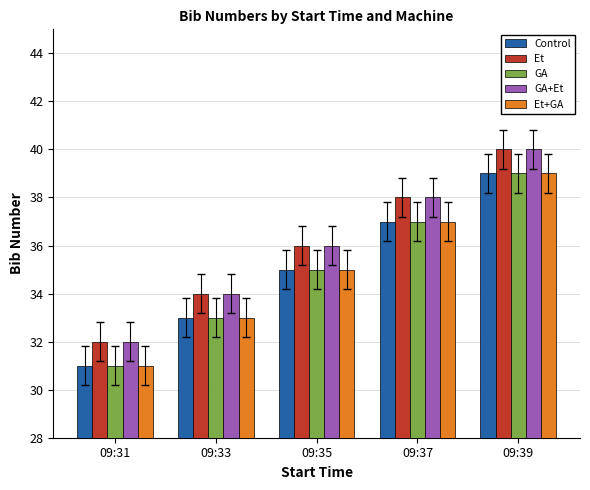

What is the maximum value shown in the chart?

40